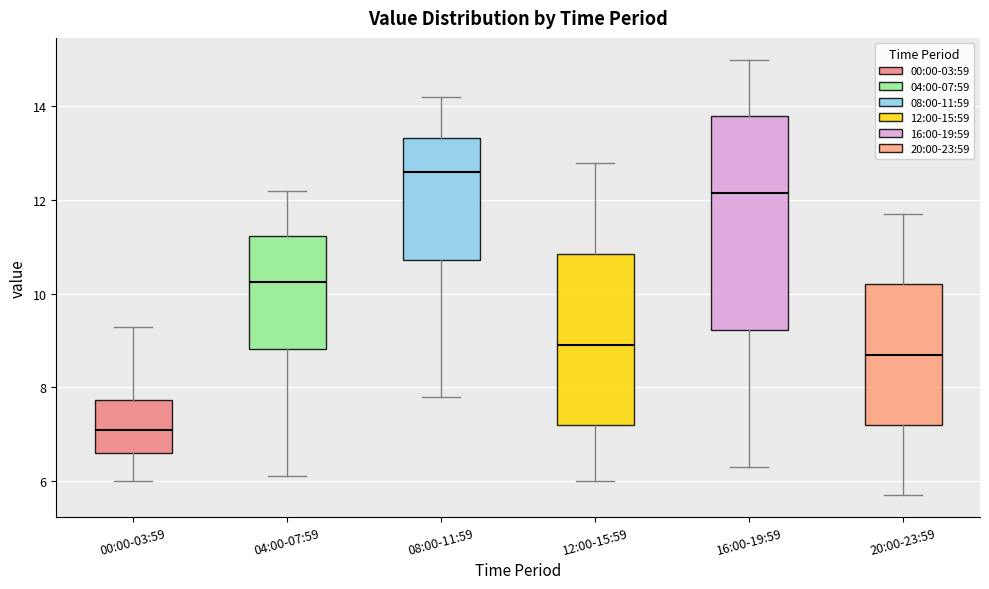

Which box is the tallest, from its lower edge to its upper edge?

16:00-19:59